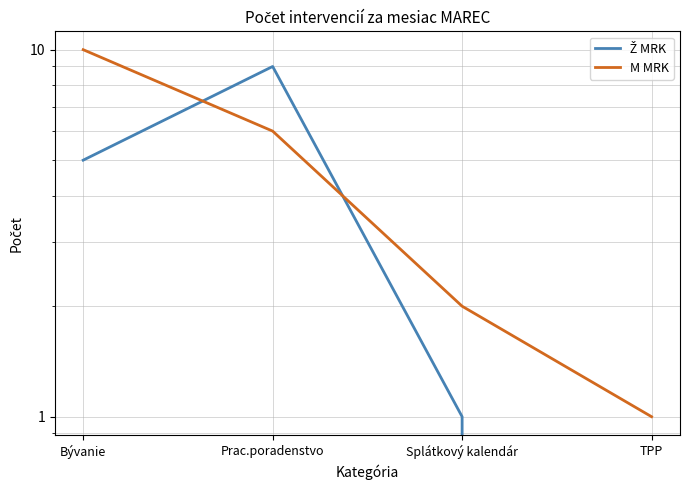

What is the difference between the M MRK values at TPP and Bývanie?

9